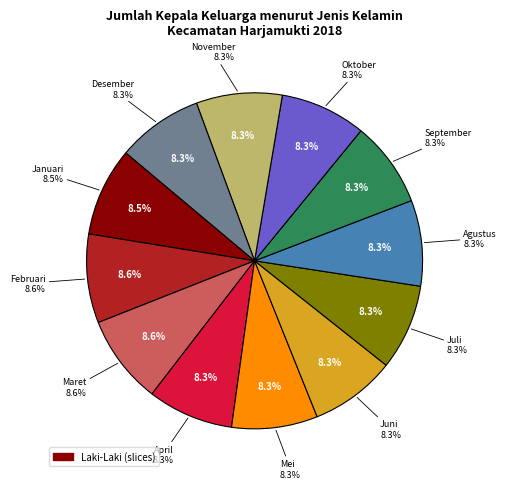

To the nearest percent, what percentage of the pie is 5?

8%